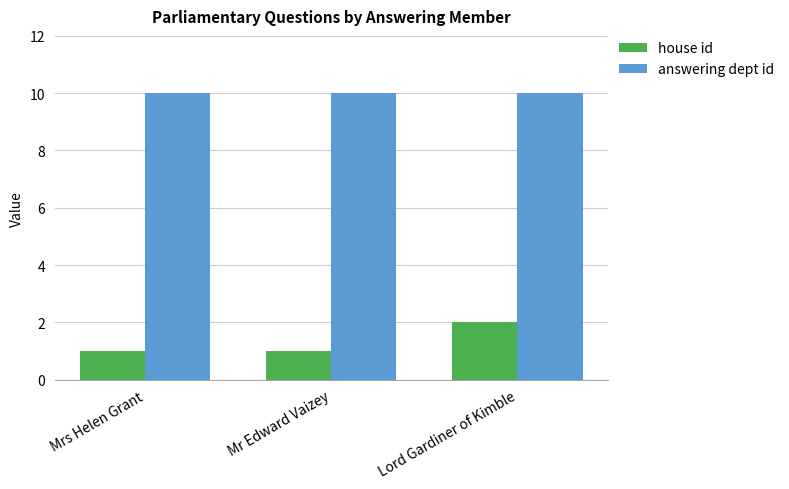

What is the maximum value for answering dept id?

10